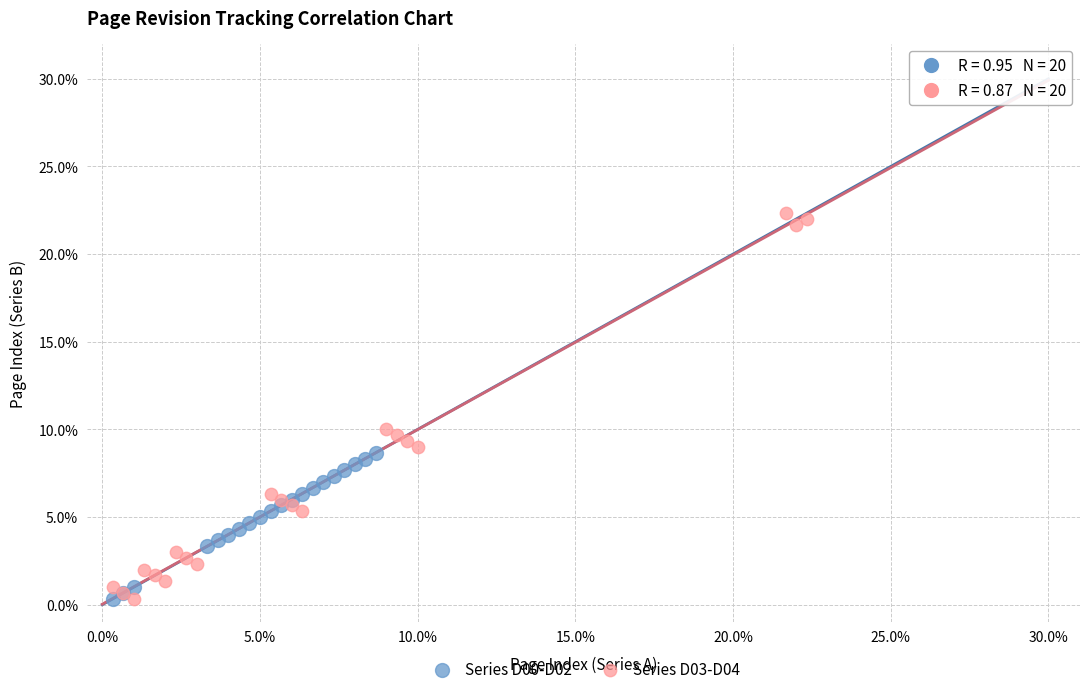

Which series has the widest spread of Y values?

Series D03-D04